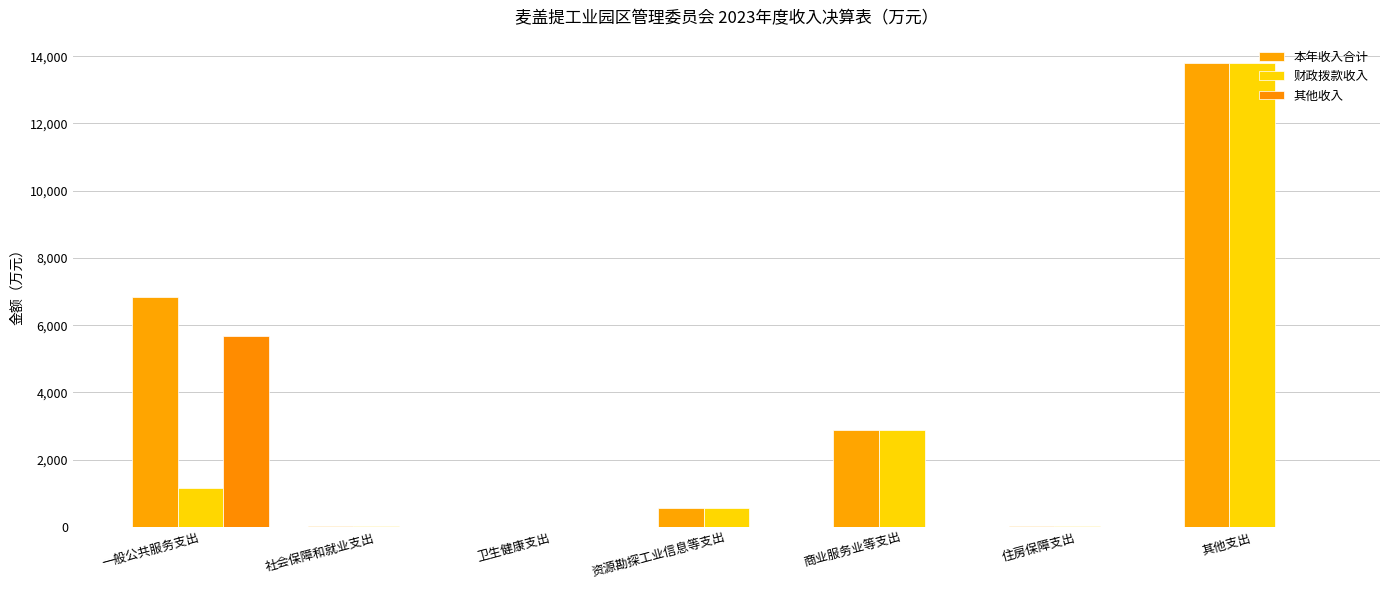

Which label corresponds to the largest value in the chart?

其他支出